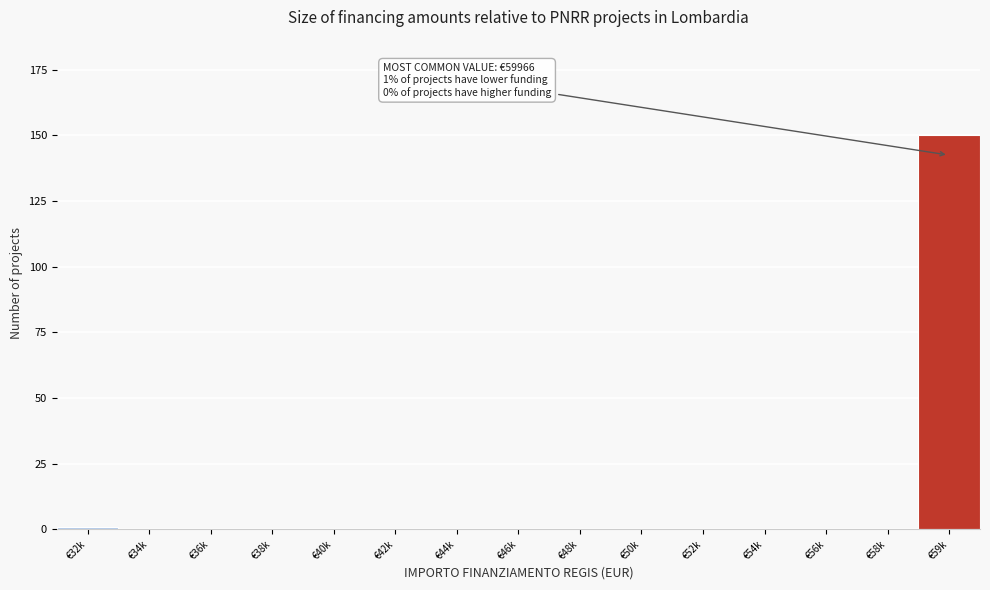

Reading left to right, extract all data points from this chart.

€32k=1	€34k=0	€36k=0	€38k=0	€40k=0	€42k=0	€44k=0	€46k=0	€48k=0	€50k=0	€52k=0	€54k=0	€56k=0	€58k=0	€59k=150